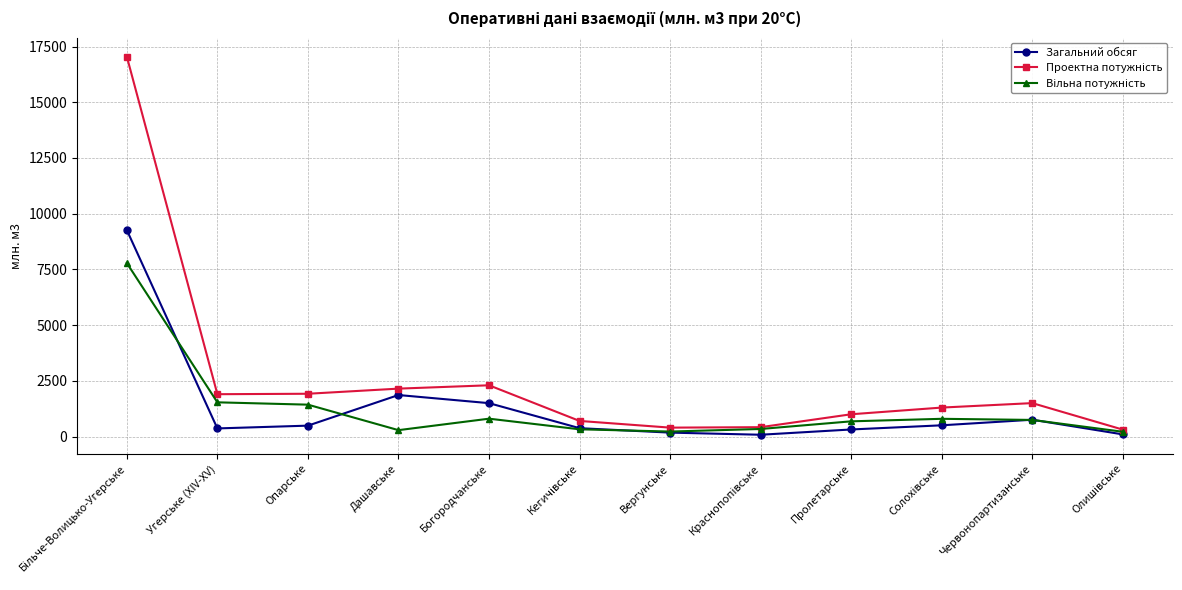

What is the total value across all series at Угерське (XIV-XV)?

3800.0